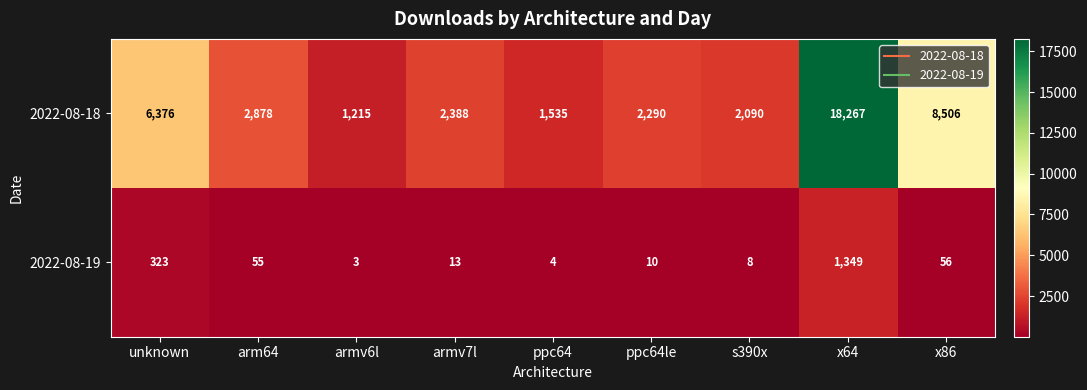

What is the approximate value of 2022-08-18 at x86, to the nearest 10?

8510